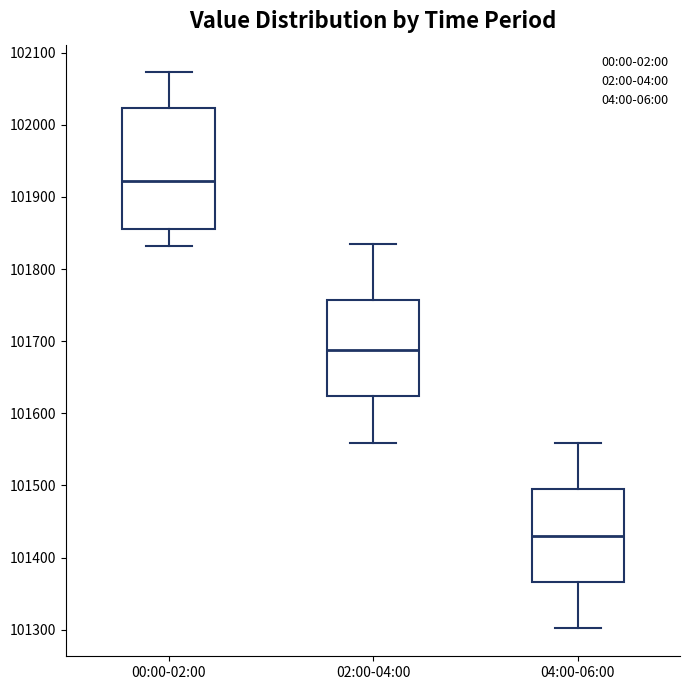

Comparing the boxes themselves (not the whiskers), which one is the tallest?

00:00-02:00